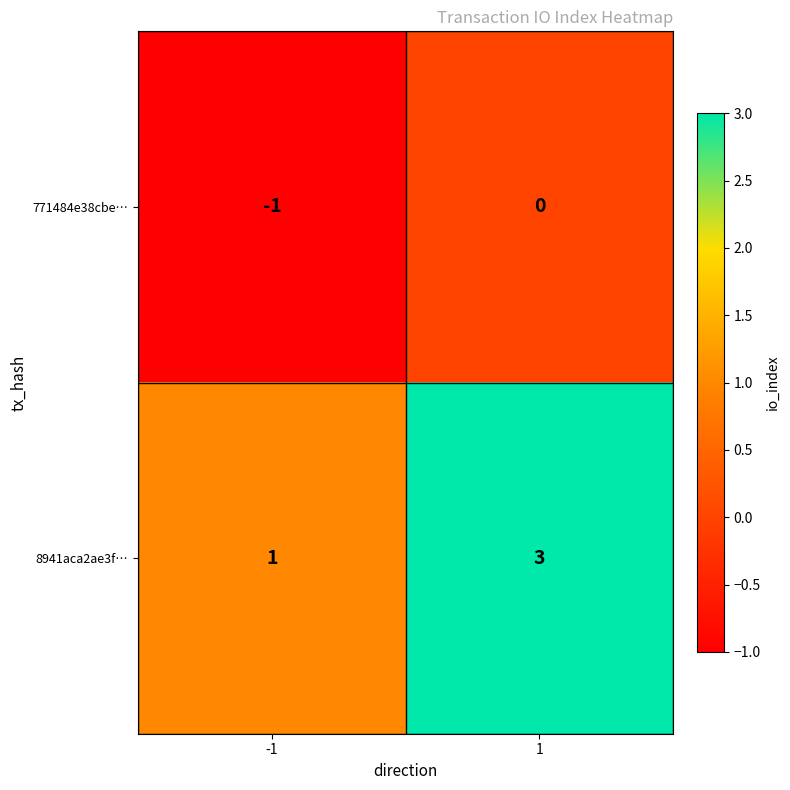

Is the value of 8941aca2ae3f… at -1 greater than the value of 771484e38cbe… at -1?

Yes